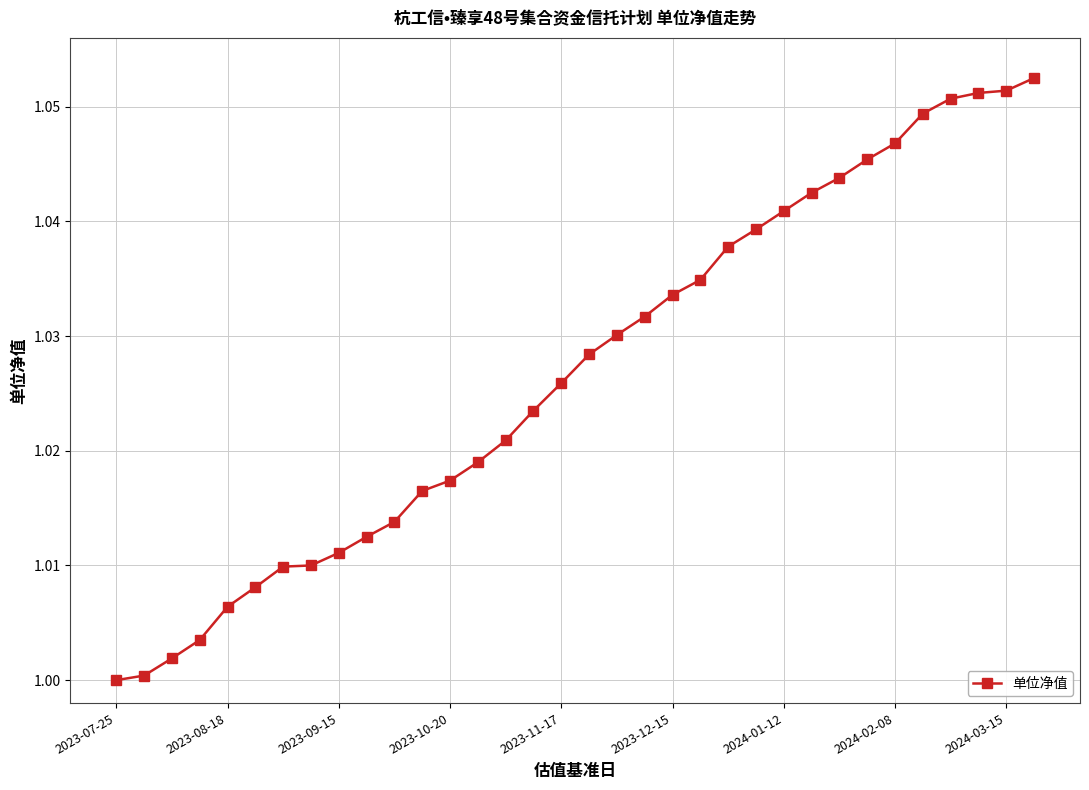

What is the sum of all values?

34.9